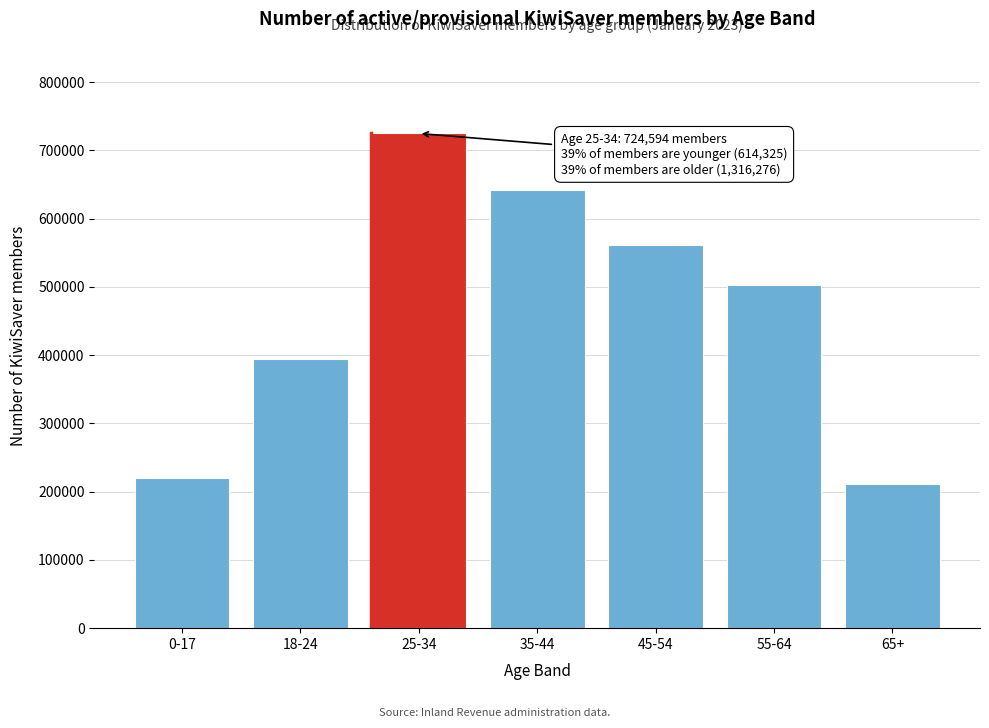

Reading left to right, list all the values displayed in this chart.

0-17=219704	18-24=394621	25-34=724594	35-44=641376	45-54=561052	55-64=503141	65+=211107